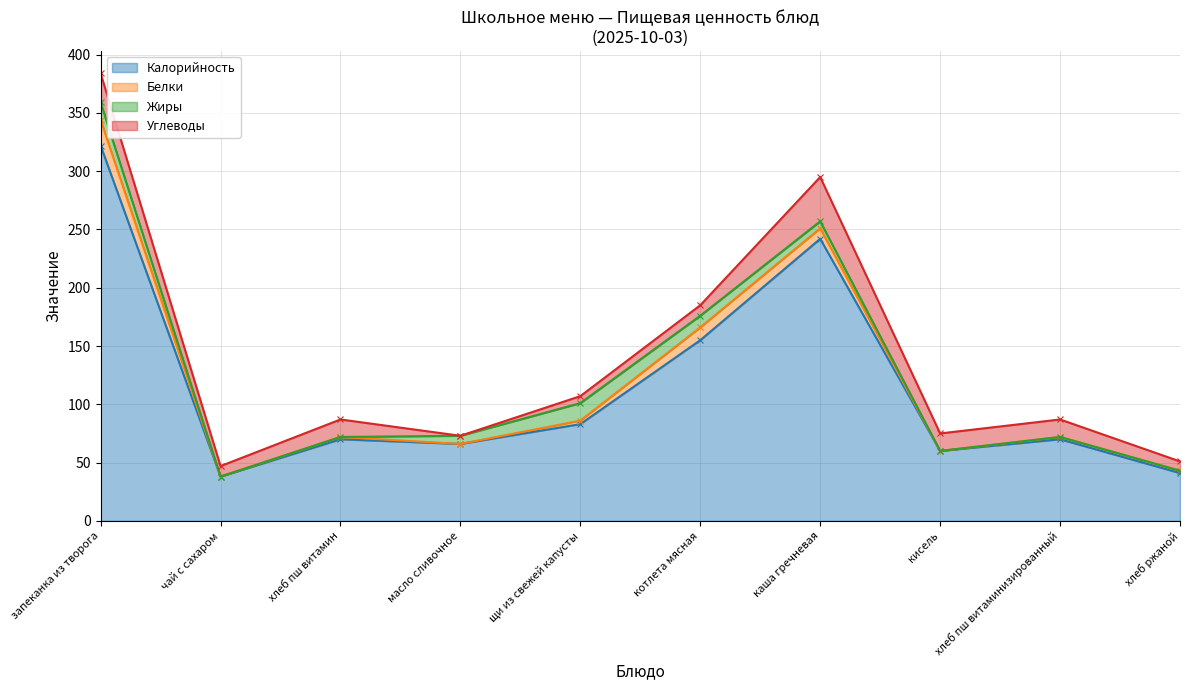

True or false: Белки has a value of 12 at каша гречневая.

False